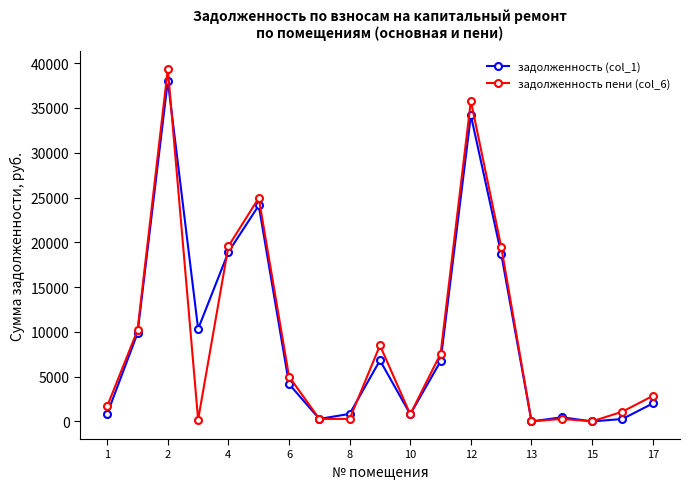

True or false: задолженность (col_1) and задолженность пени (col_6) intersect in this chart.

True